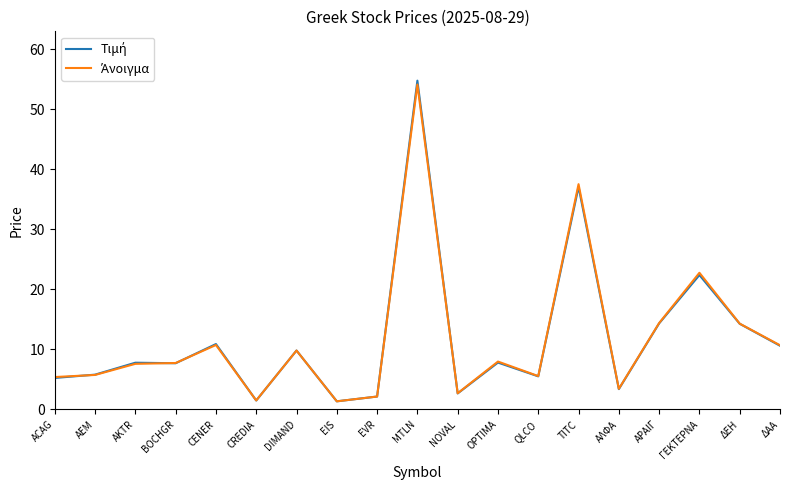

What is the greatest value displayed?

54.8